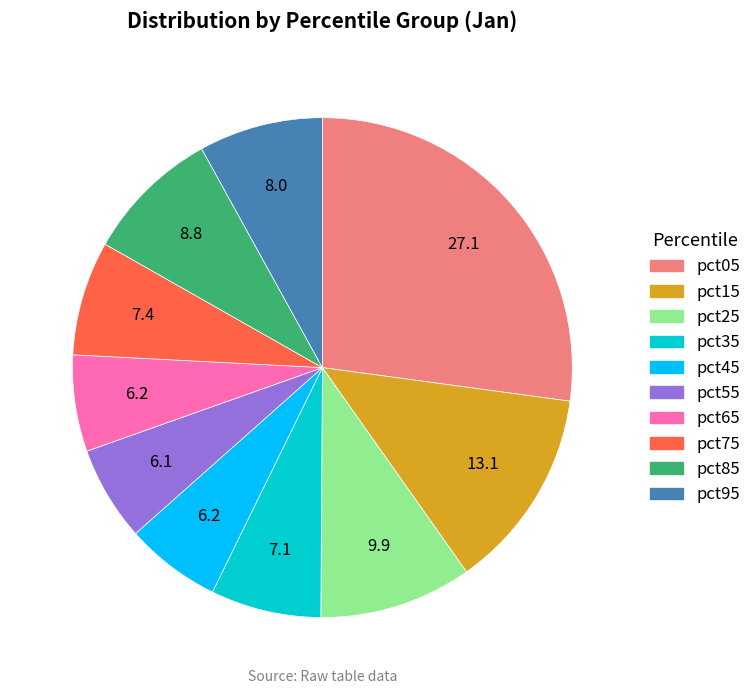

Count the number of slices in the pie.

10